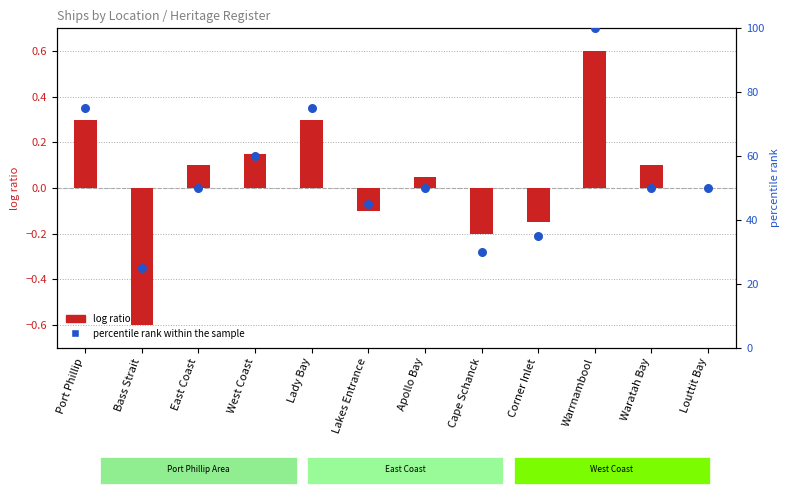

Which series contains the lowest Y value?

log ratio